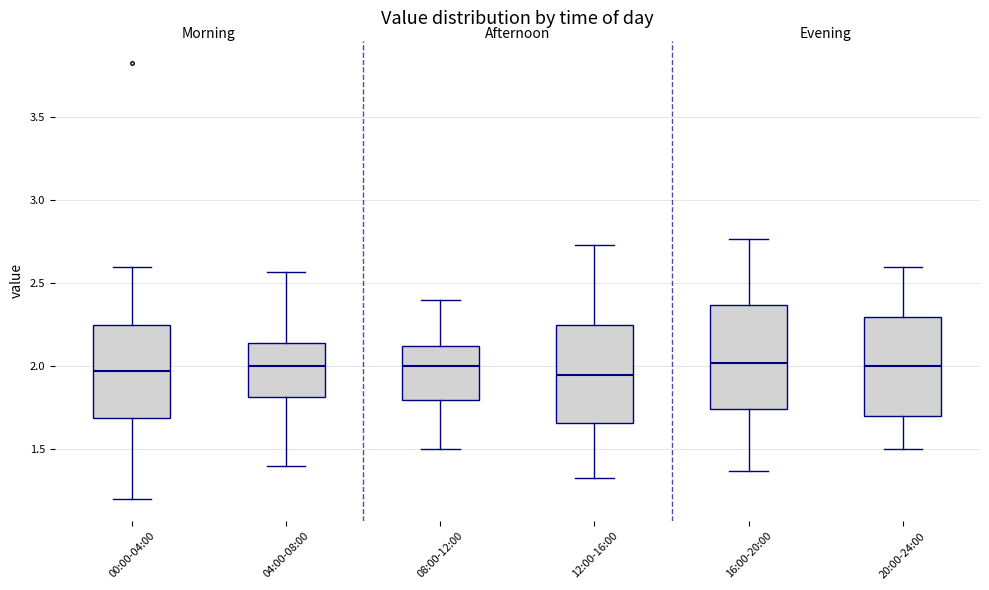

Where is the upper edge of the box for 20:00-24:00 on the y-axis? The values are not printed on the chart, so give them approximately, as read against the axis.

2.30